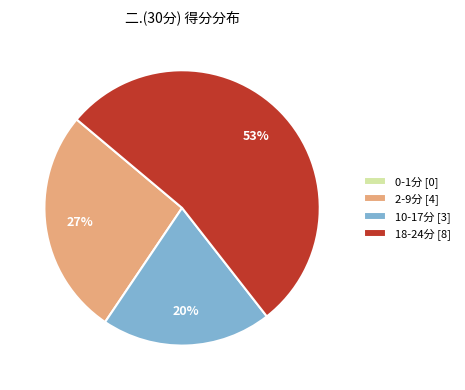

Between 10-17分 [3] and 2-9分 [4], which is larger?

2-9分 [4]